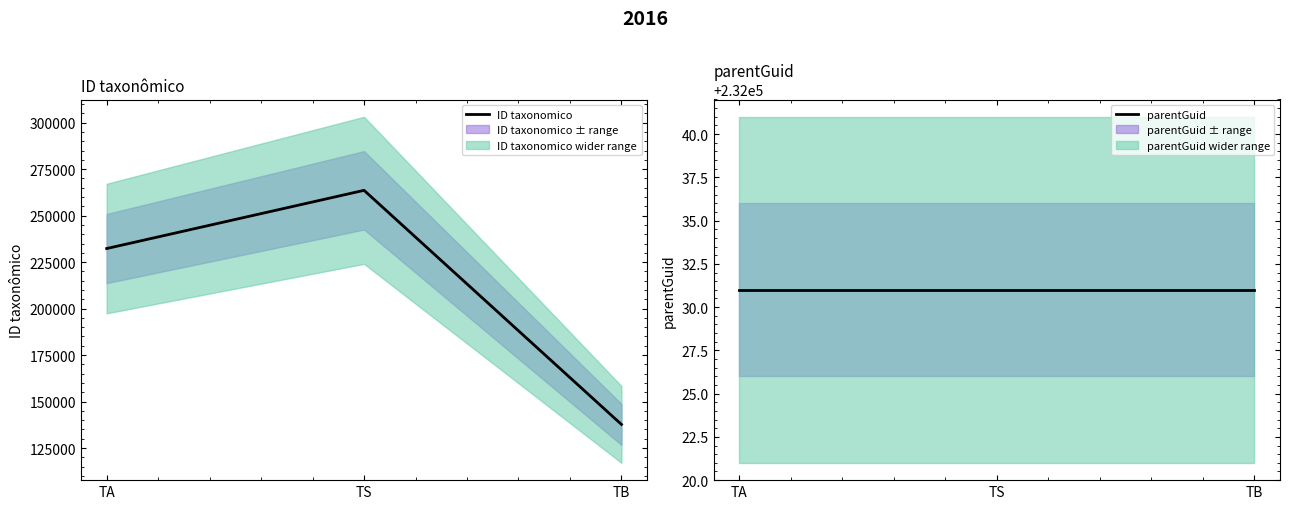

Does the chart display data point markers on the line(s)?

No